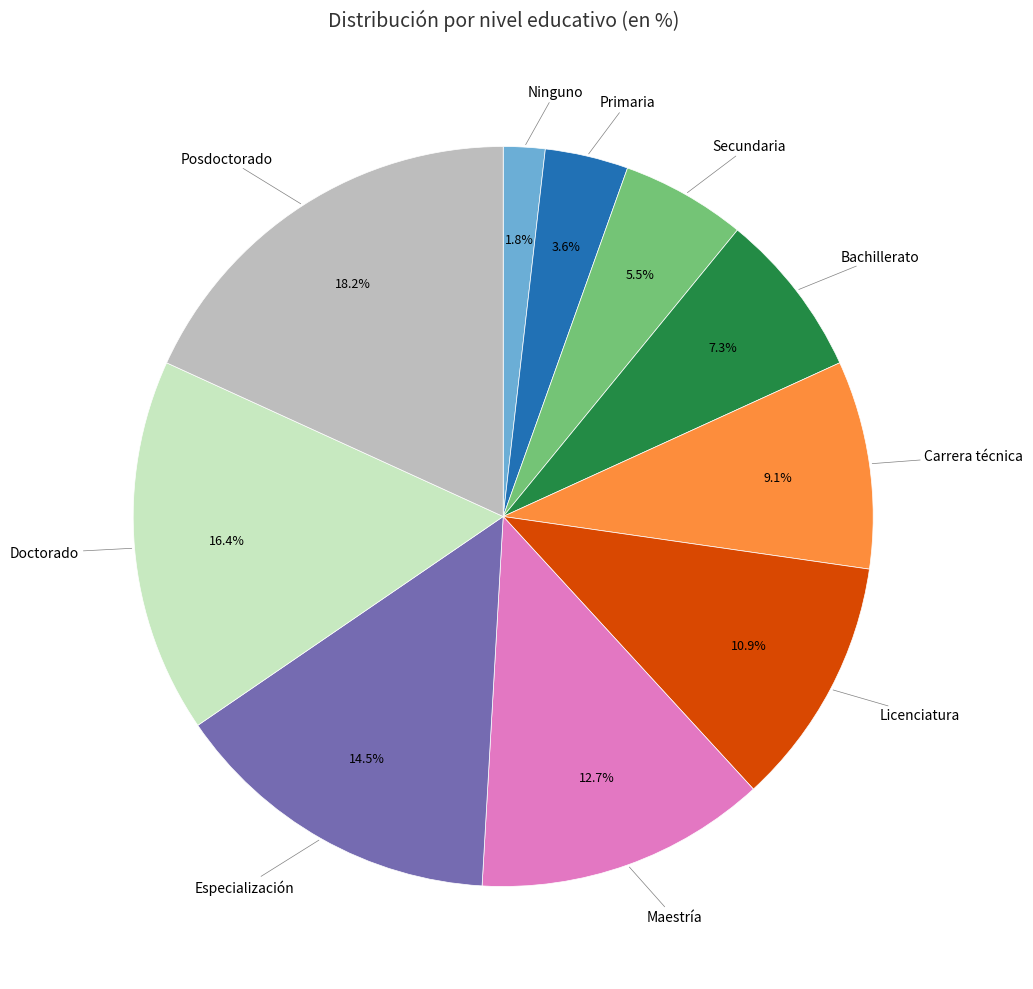

To the nearest percent, what is the difference between the largest and smallest slice percentages?

16%